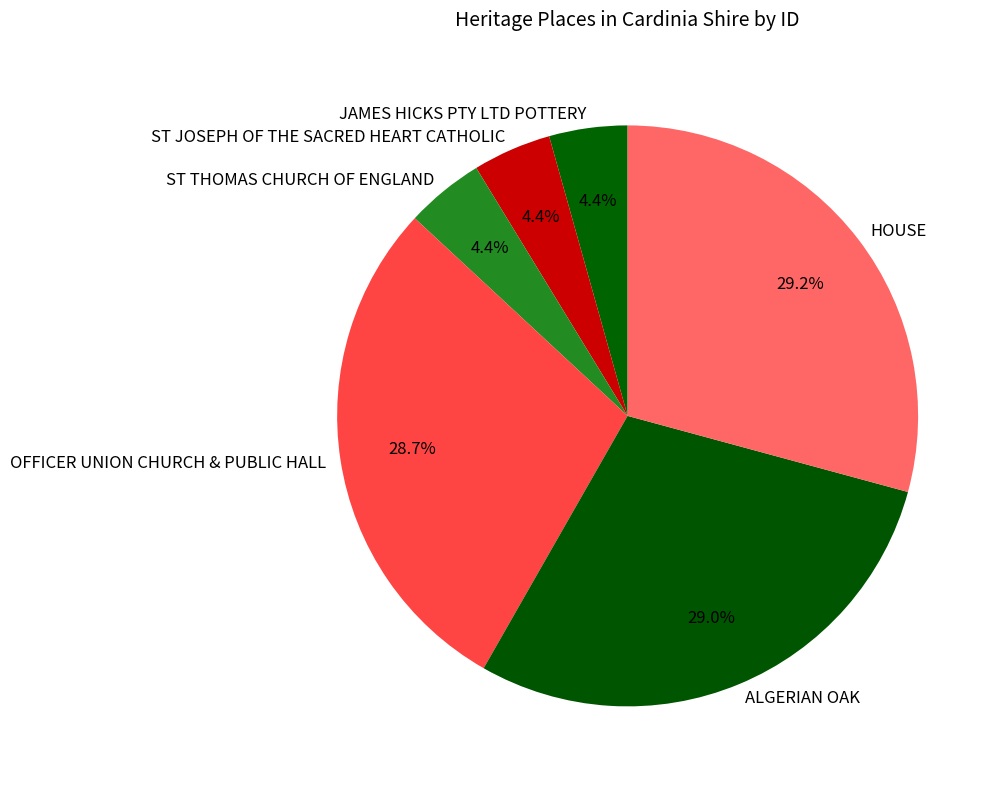

Combined, do HOUSE and ALGERIAN OAK account for over 50%?

Yes